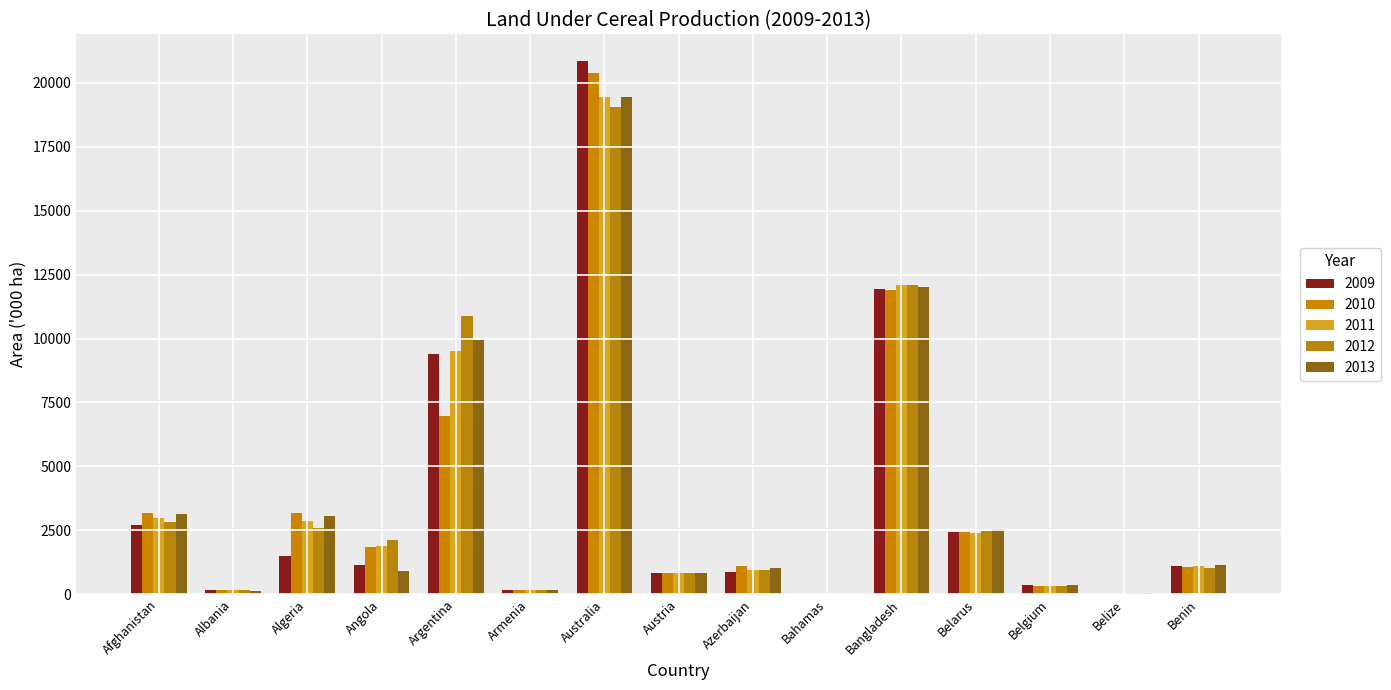

Where does the 2012 series first go above 1017?

Afghanistan